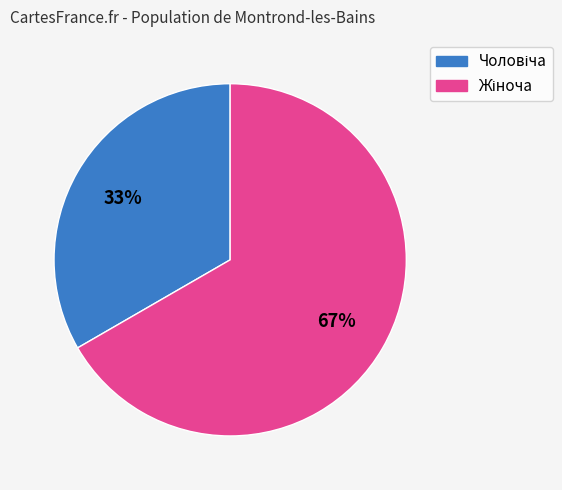

To the nearest percent, what is the average slice percentage?

50%